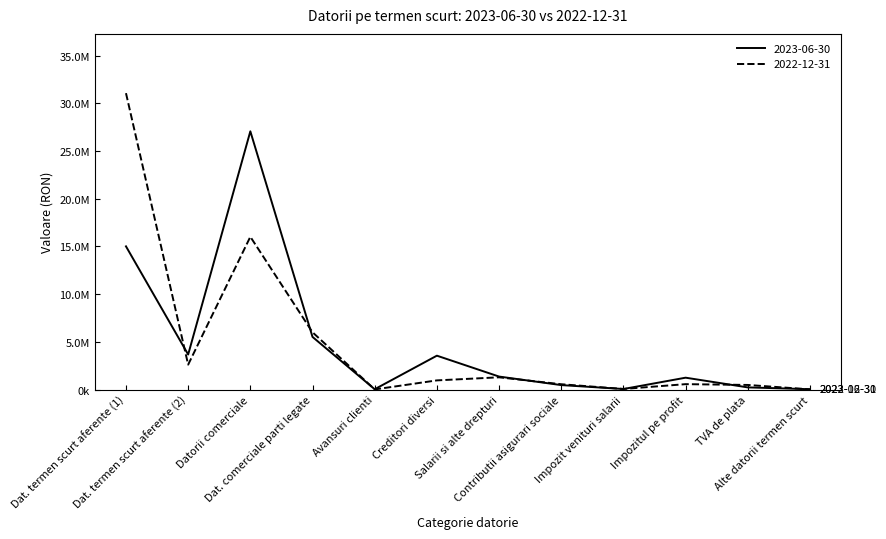

Which series changed the most between Dat. termen scurt aferente (2) and Impozitul pe profit?

2023-06-30